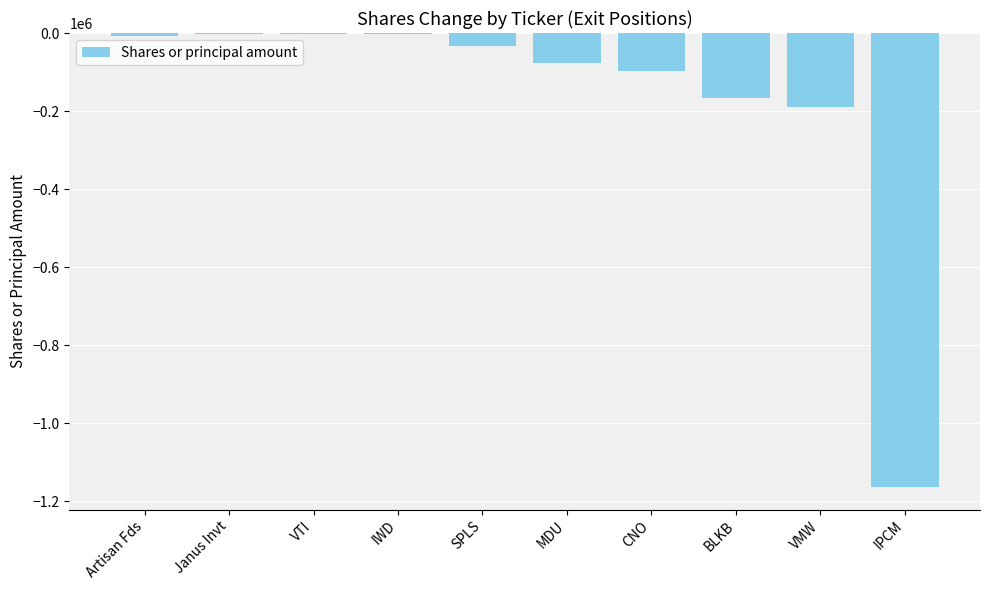

Between SPLS and Artisan Fds, which is larger?

Artisan Fds